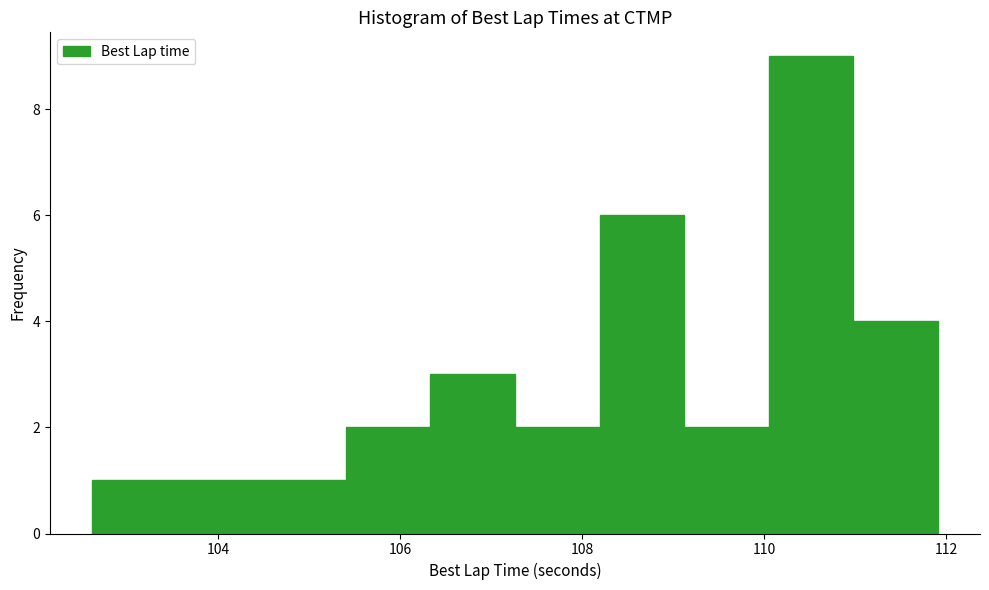

Which range on the x-axis has the tallest bar?

110.0 to 111.0